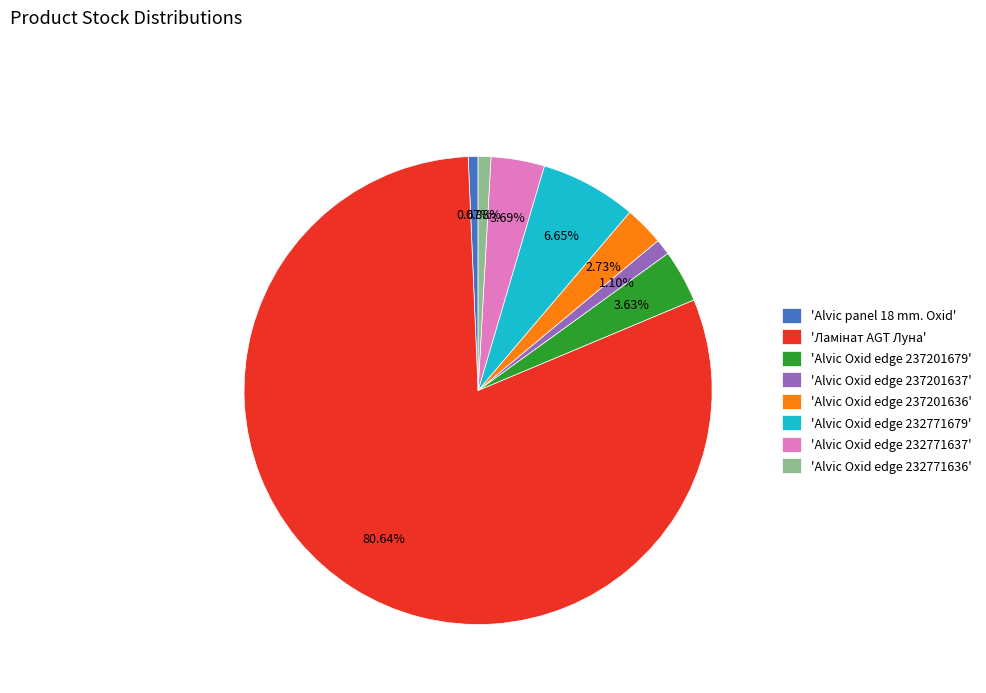

Is there any slice that represents more than half of the pie?

Yes